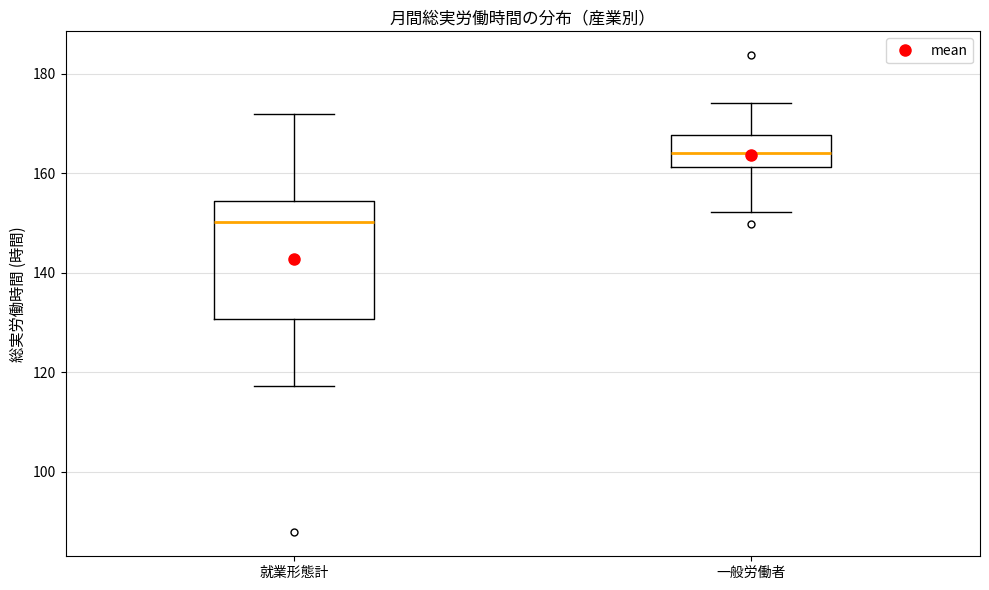

Which box has the highest median line?

一般労働者